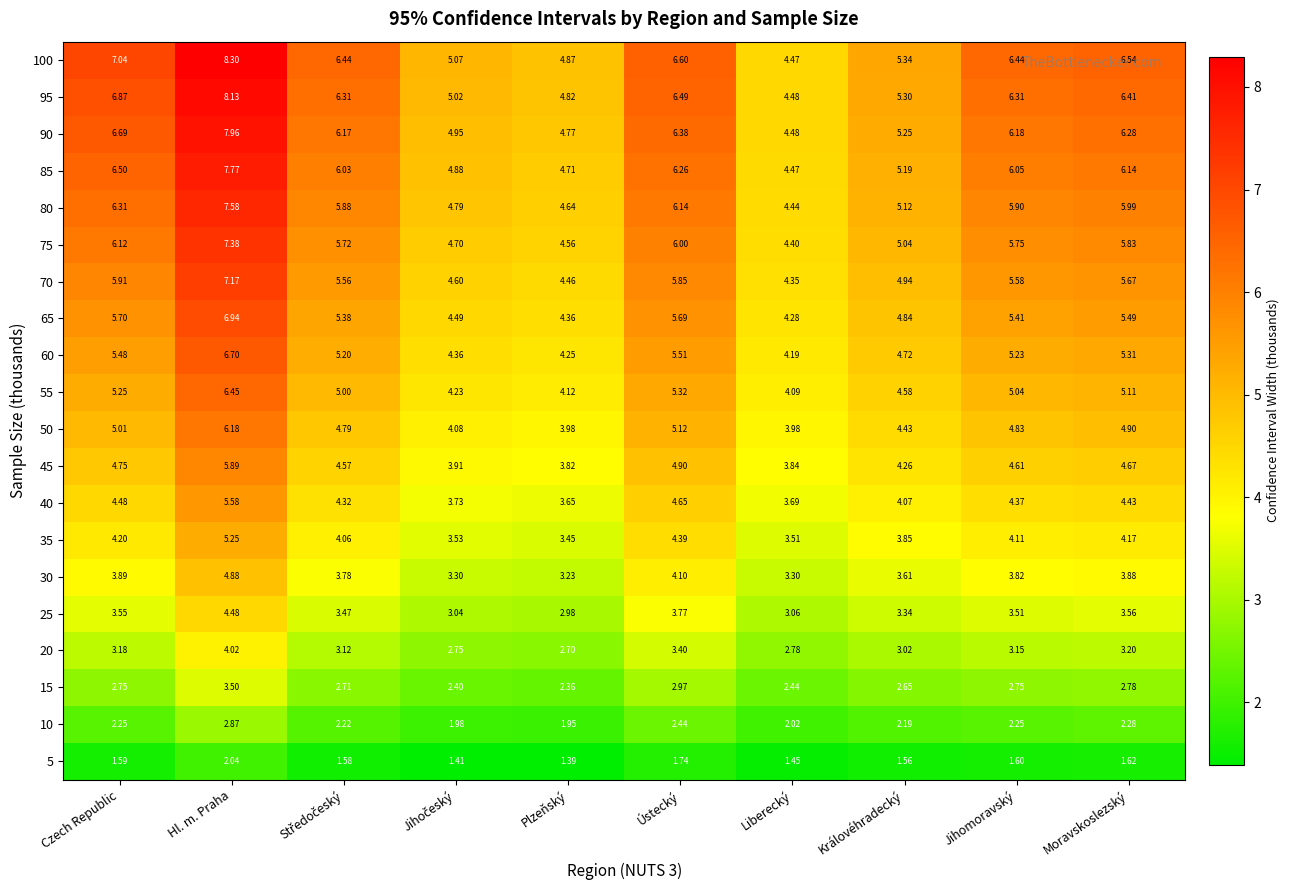

At which label does 45 reach its minimum?

Plzeňský